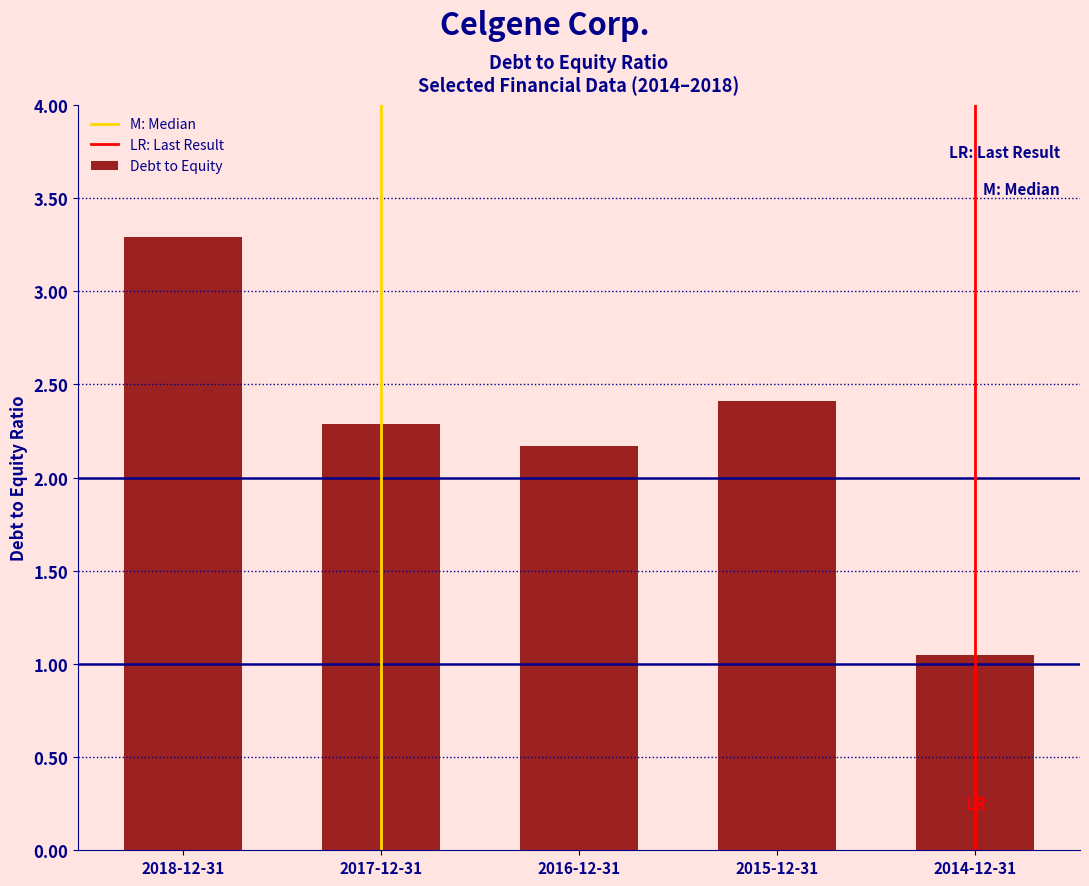

The value at 2015-12-31 is 2.4. True or false?

True